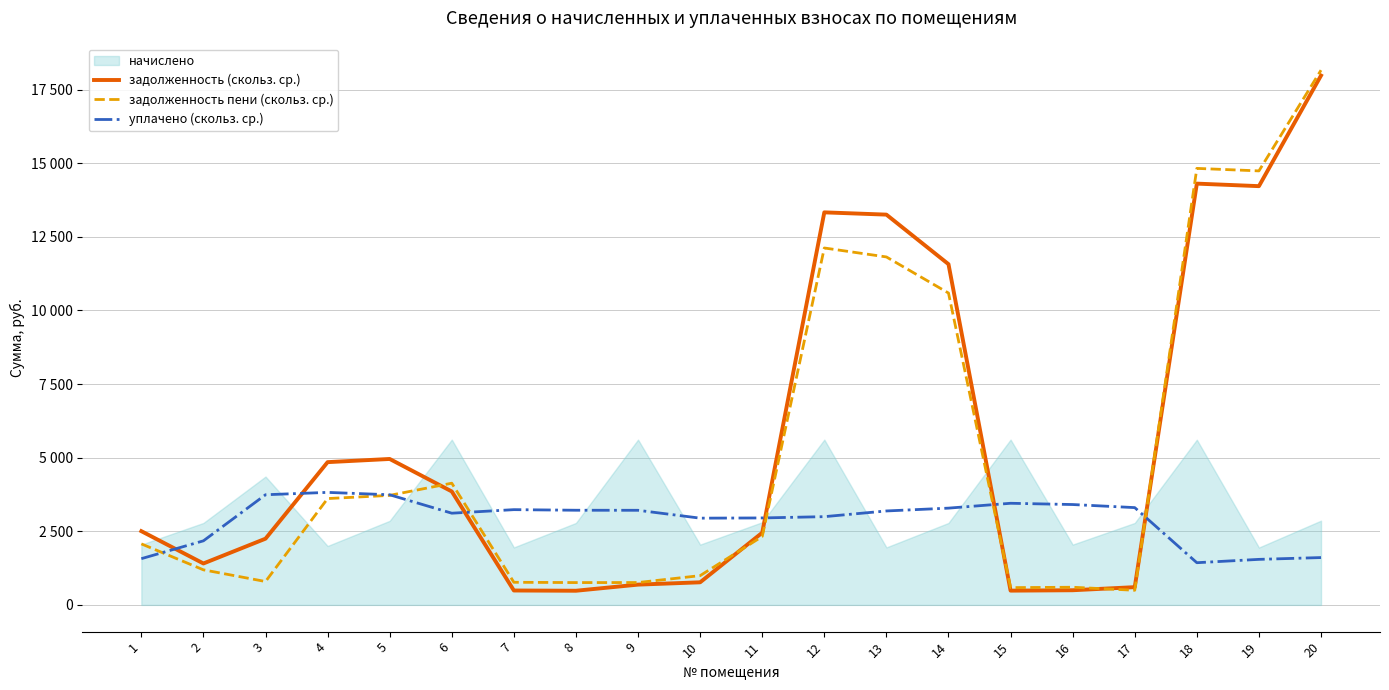

How many values in the задолженность пени (скольз. ср.) series exceed 2324?

10